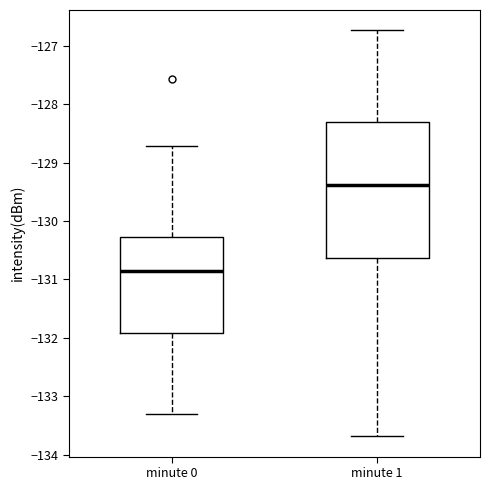

Reading left to right, read every box against the y-axis: the position of its median line, the range the box covers, and the ends of its whiskers. The values are not printed on the chart, so give them approximately, as read against the axis.

minute 0: median -130.8, box -131.9 to -130.3, whiskers -133.3 to -128.7
minute 1: median -129.4, box -130.6 to -128.3, whiskers -133.7 to -126.7